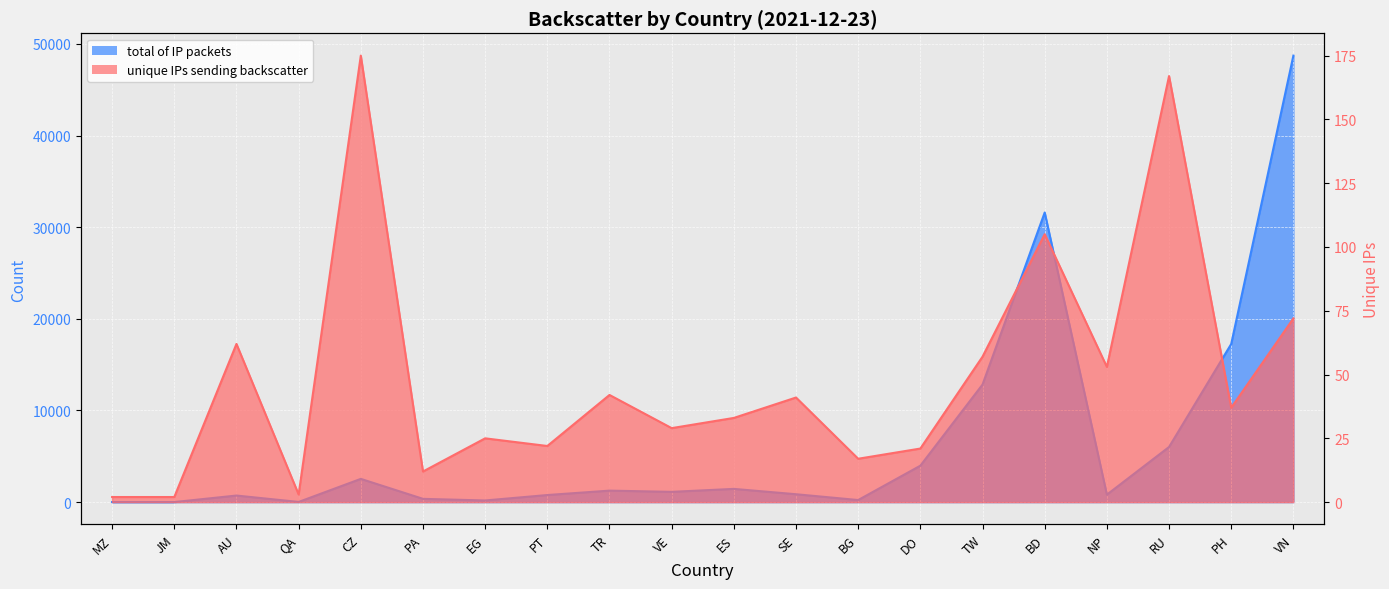

What value does the total of IP packets series have at TR, to the nearest 100?

1300